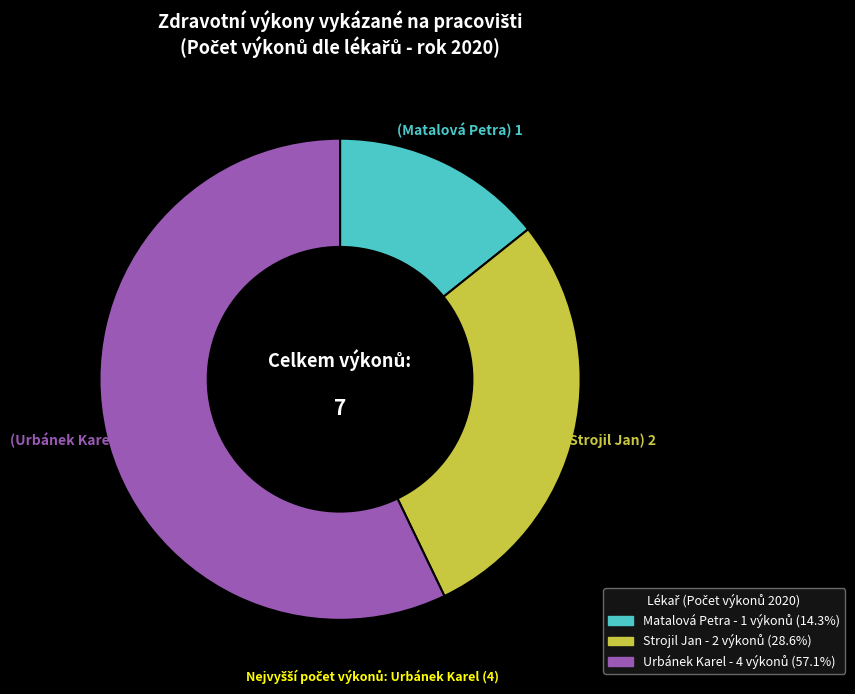

Is there any slice that represents more than half of the pie?

Yes